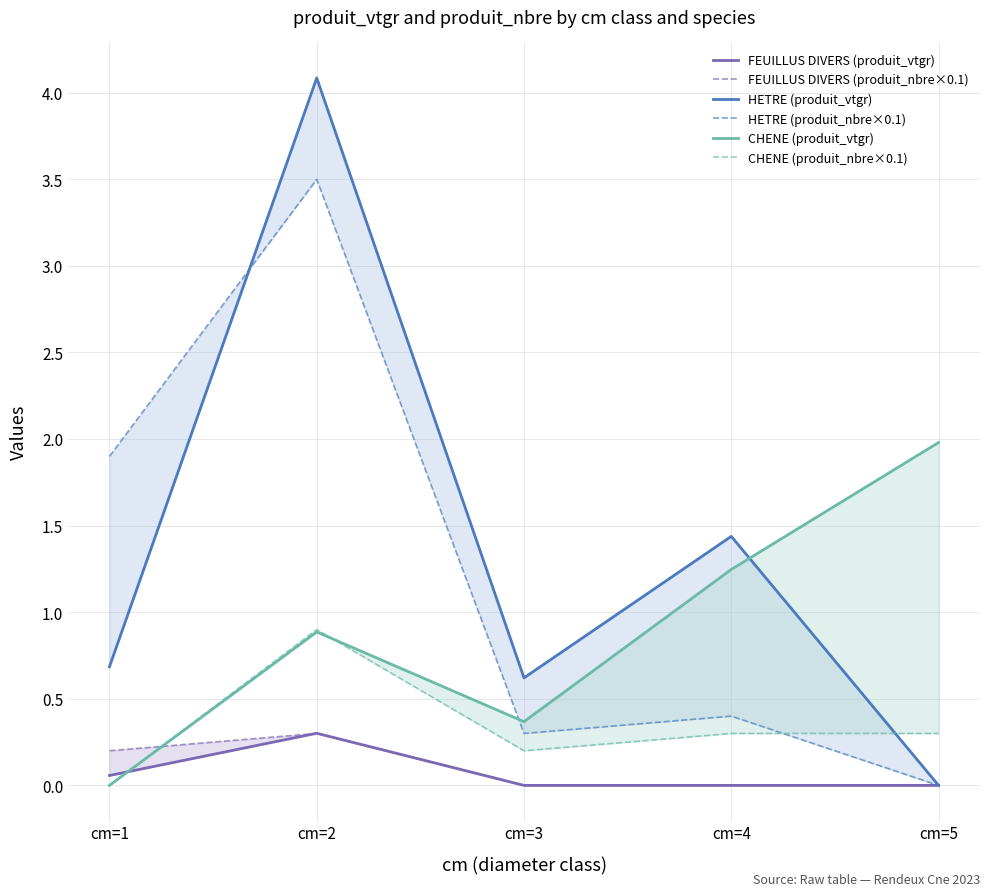

Which series has the largest range (max minus min)?

HETRE (produit_vtgr)